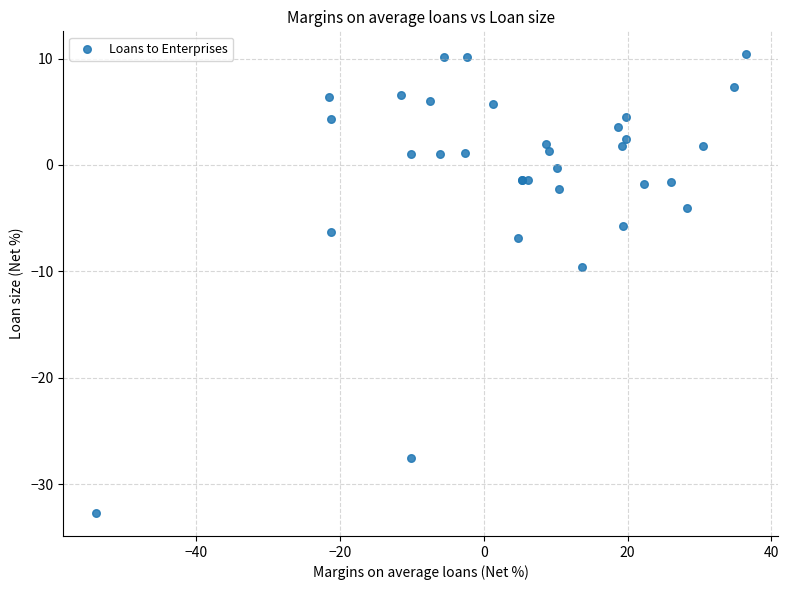

What Y value in the scatter plot is closest to -11?

-9.6